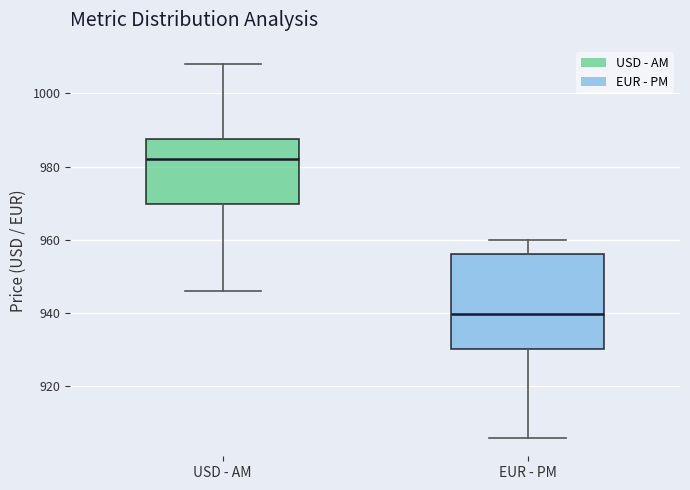

Reading left to right, transcribe this box plot: for each box, give where its median line is, the range the box spans, and where its two whiskers end, as read against the y-axis. The values are not printed on the chart, so give them approximately, as read against the axis.

USD - AM: median 982, box 970 to 988, whiskers 946 to 1008
EUR - PM: median 940, box 930 to 956, whiskers 906 to 960